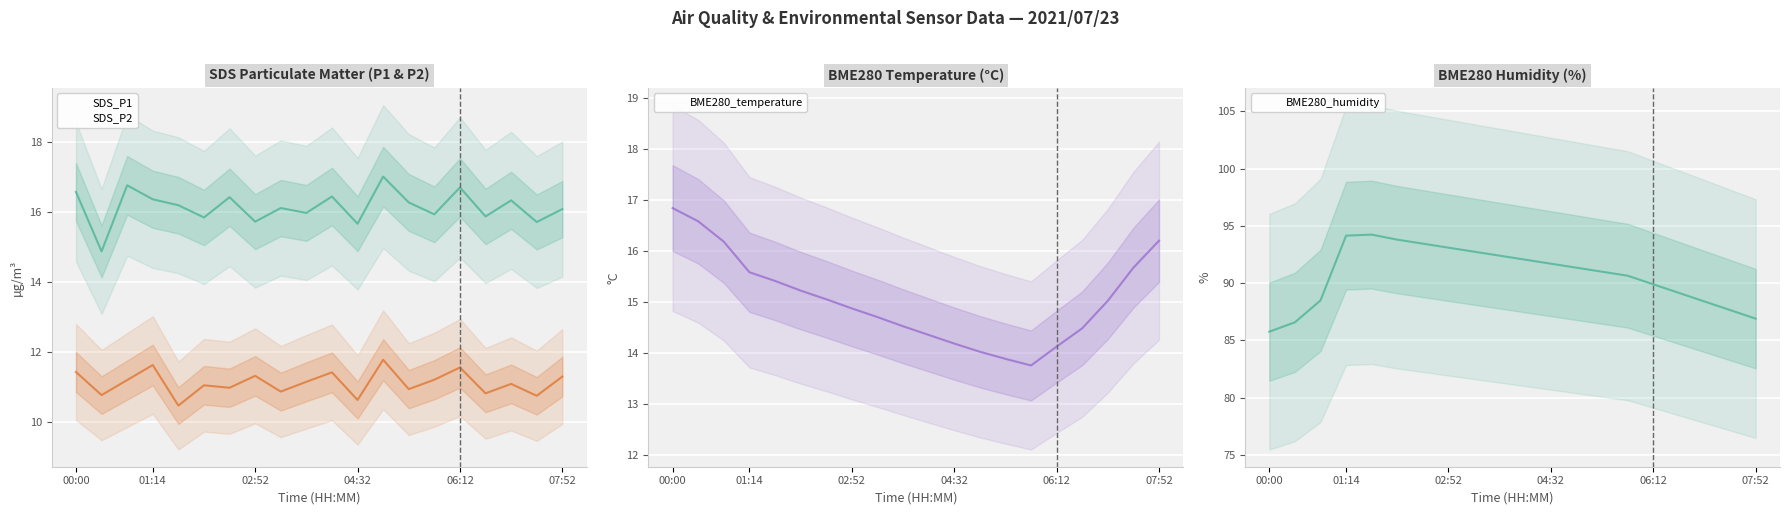

True or false: SDS_P2 has a value of 18.0 at 07:52.

False